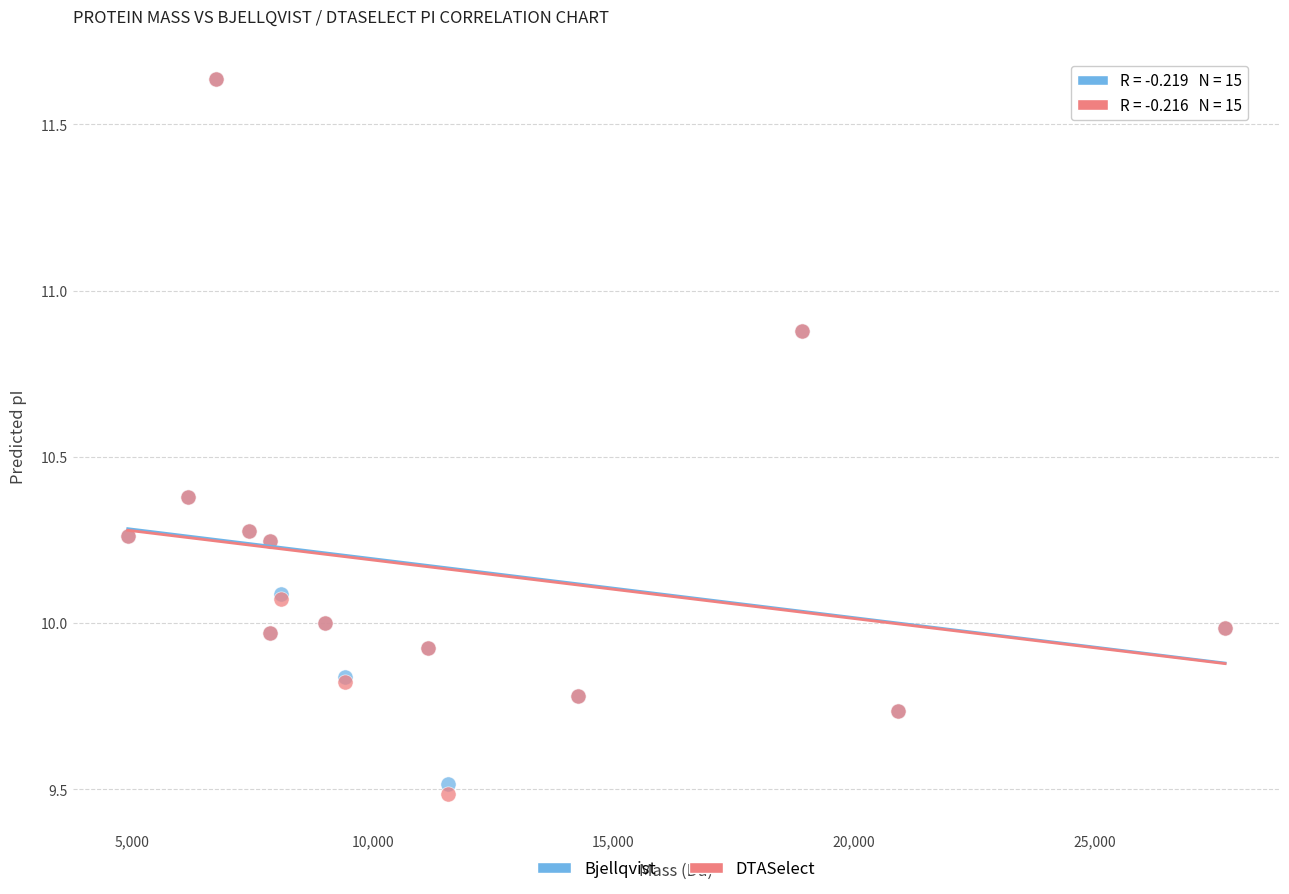

What are all the series names shown in the legend?

Bjellqvist, DTASelect